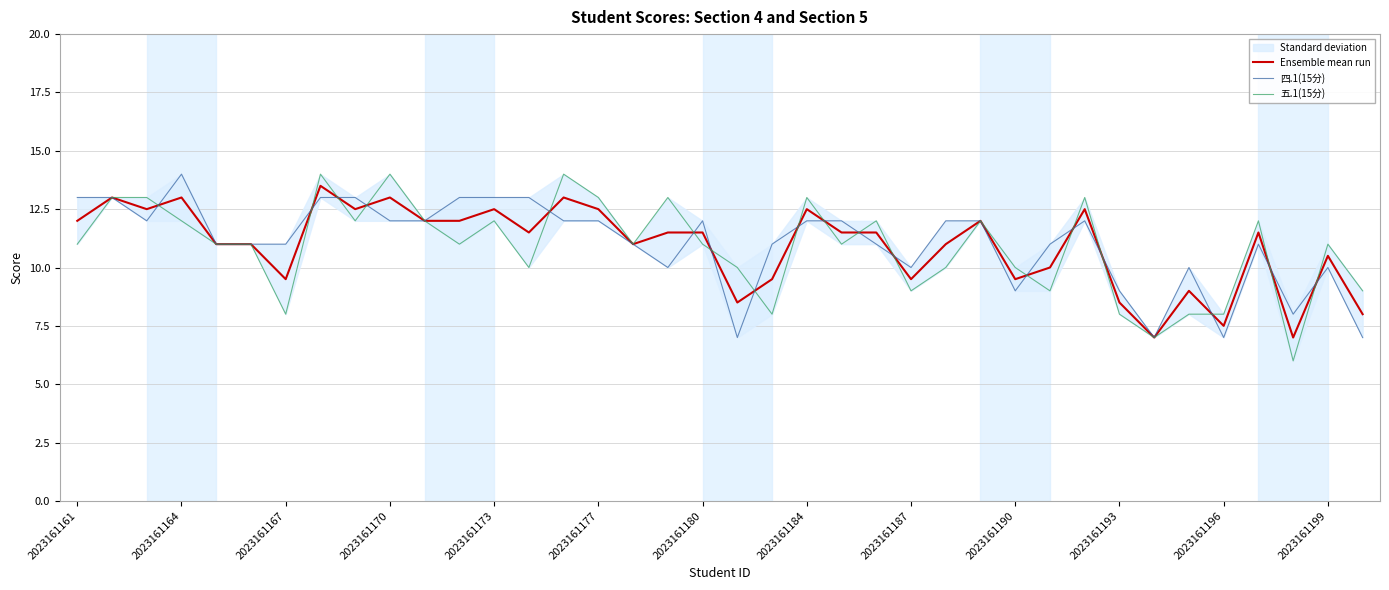

List the series in order of their peak value, lowest first.

Ensemble mean run, 四.1(15分), 五.1(15分)